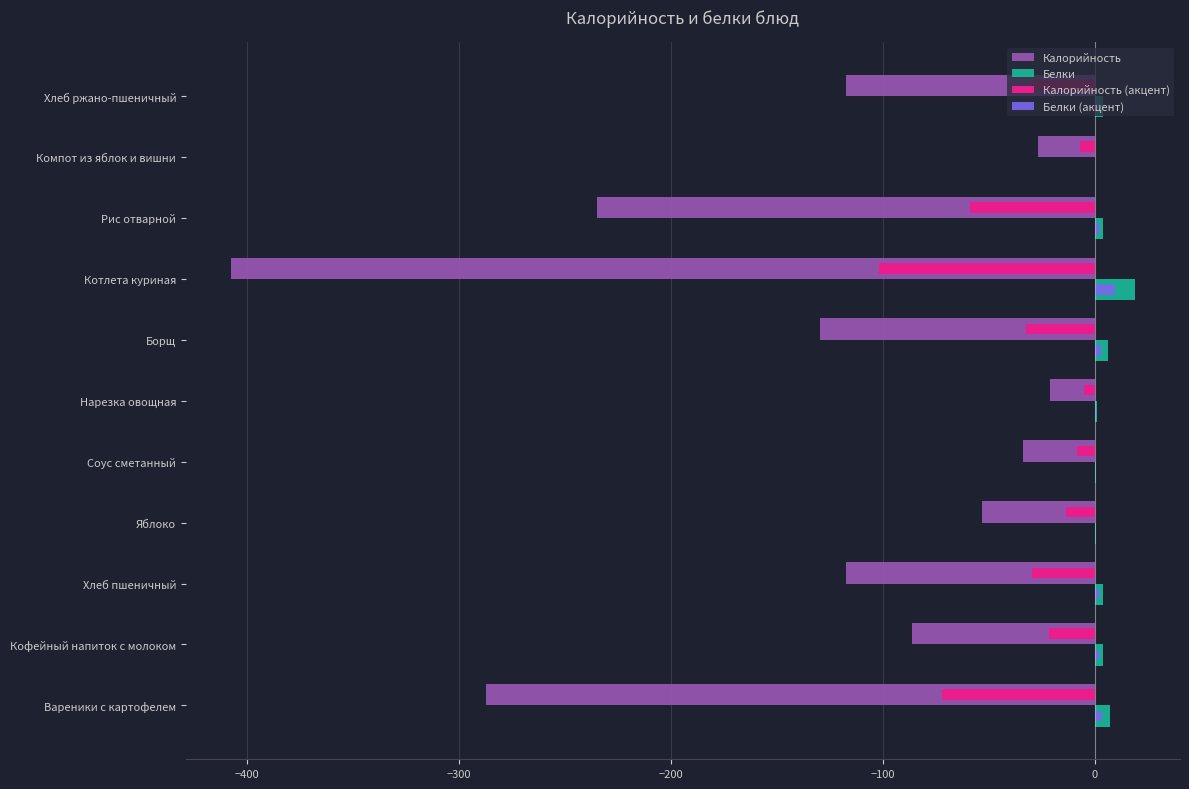

At which category does the chart reach its peak across all series?

Котлета куриная